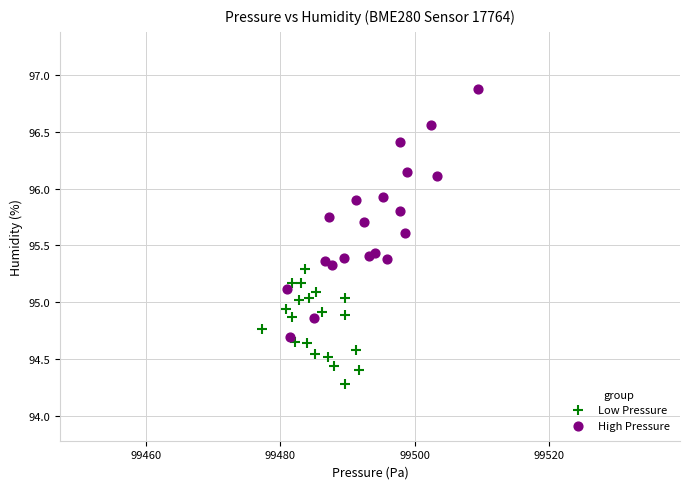

Which series contains the highest Y value?

High Pressure